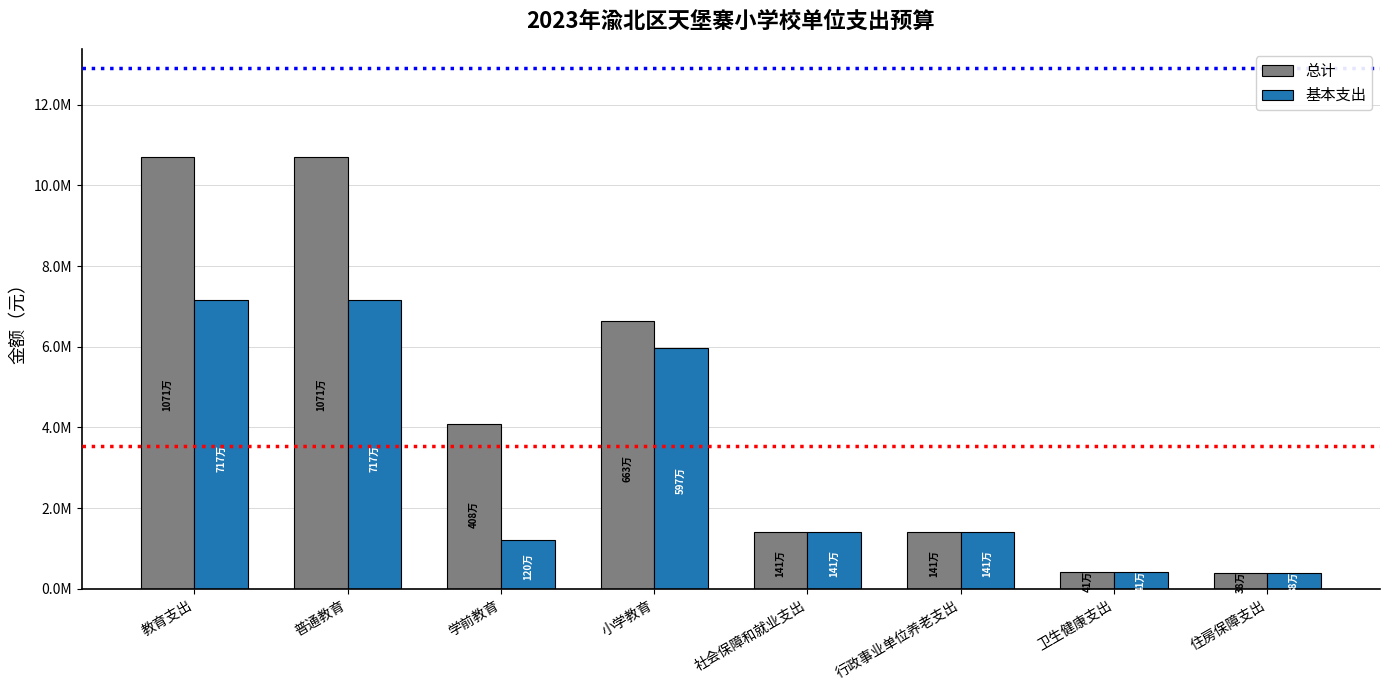

List the series in order of their peak value, highest first.

总计, 基本支出